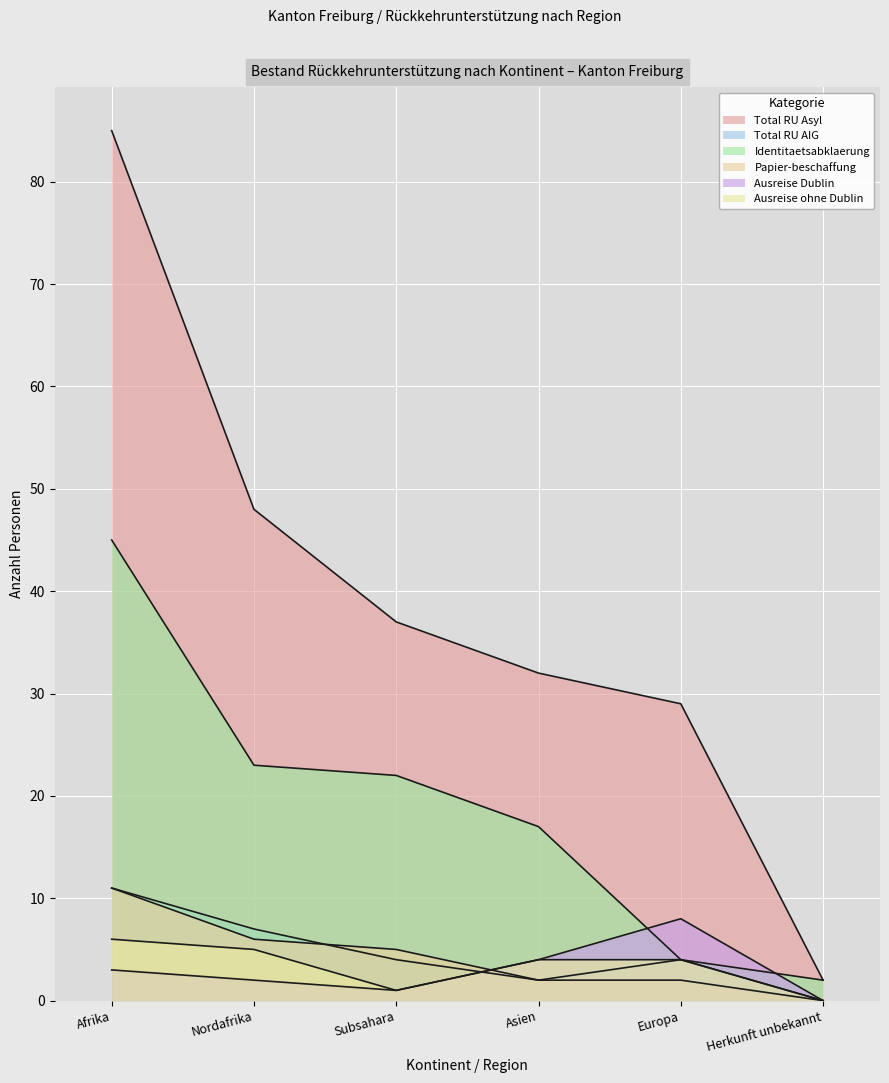

Rank the series at Herkunft unbekannt from highest to lowest value.

Total RU Asyl, Identitaetsabklaerung, Total RU AIG, Papier-beschaffung, Ausreise Dublin, Ausreise ohne Dublin